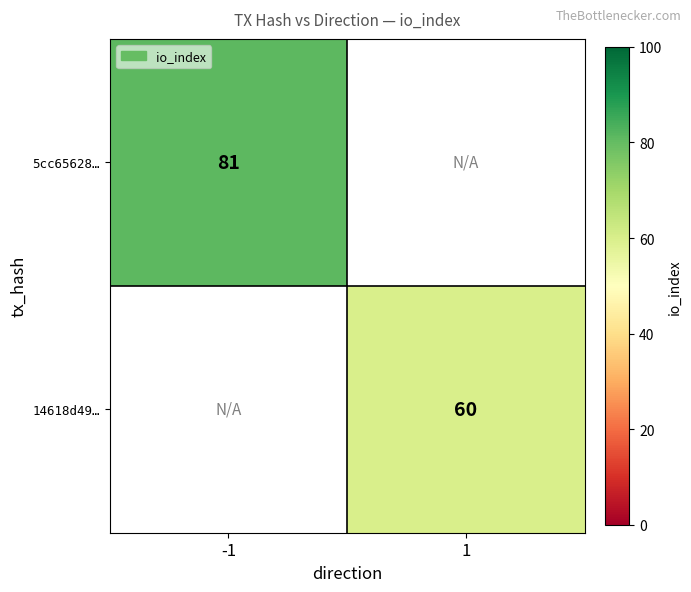

The 14618d49… series shows 41 at 1. True or false?

False